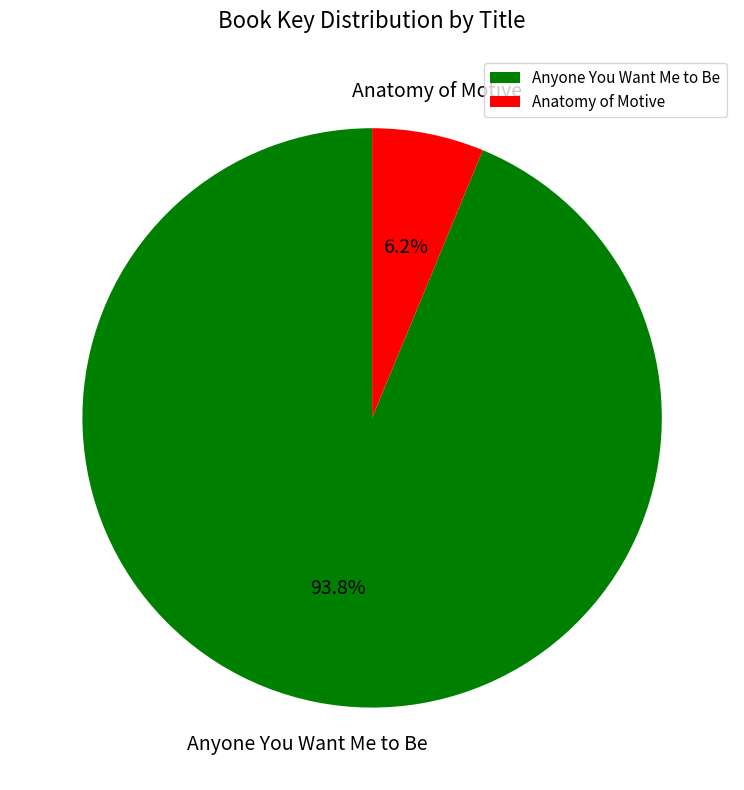

What percentage is the Anyone You Want Me to Be slice, to the nearest percent?

94%